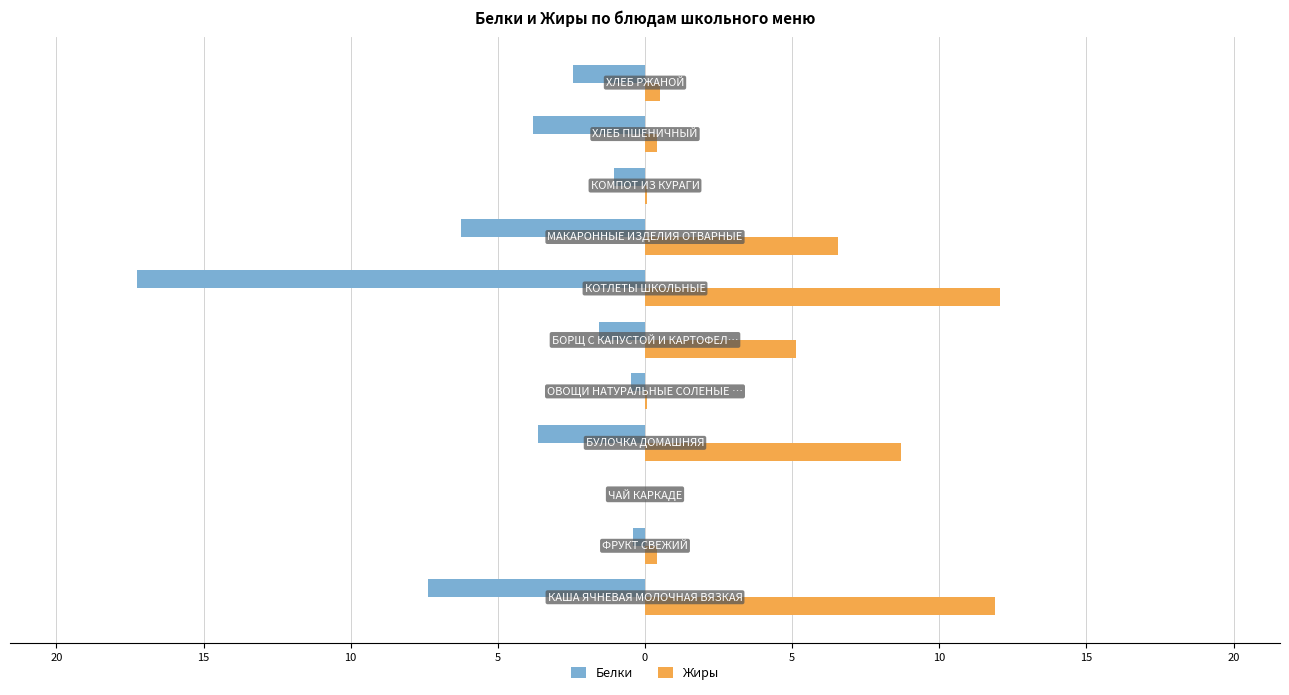

What are all the series names shown in the legend?

Белки, Жиры